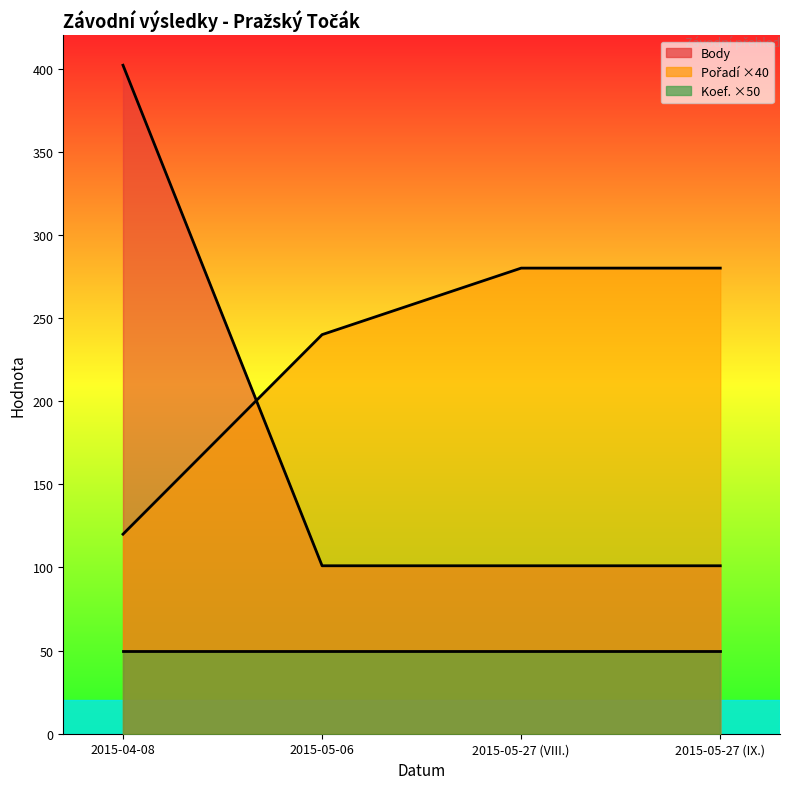

The value of Pořadí at 2015-04-08 is 173. True or false?

False